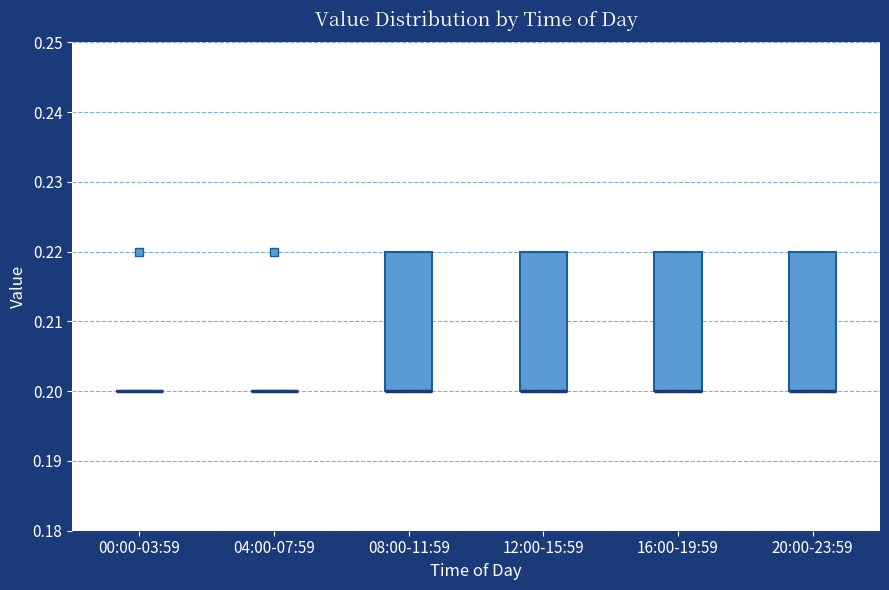

Reading left to right, transcribe this box plot: for each box, give where its median line is, the range the box spans, and where its two whiskers end, as read against the y-axis. The values are not printed on the chart, so give them approximately, as read against the axis.

00:00-03:59: box collapsed to a line at 0.20, whiskers 0.20 to 0.20
04:00-07:59: box collapsed to a line at 0.20, whiskers 0.20 to 0.20
08:00-11:59: median 0.20 (drawn on the box's lower edge), box 0.20 to 0.22, whiskers 0.20 to 0.22
12:00-15:59: median 0.20 (drawn on the box's lower edge), box 0.20 to 0.22, whiskers 0.20 to 0.22
16:00-19:59: median 0.20 (drawn on the box's lower edge), box 0.20 to 0.22, whiskers 0.20 to 0.22
20:00-23:59: median 0.20 (drawn on the box's lower edge), box 0.20 to 0.22, whiskers 0.20 to 0.22